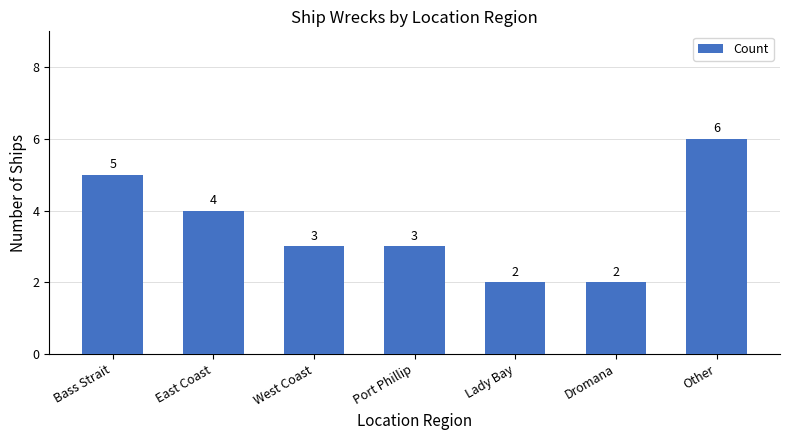

The chart shows a value of 1 at Port Phillip. True or false?

False